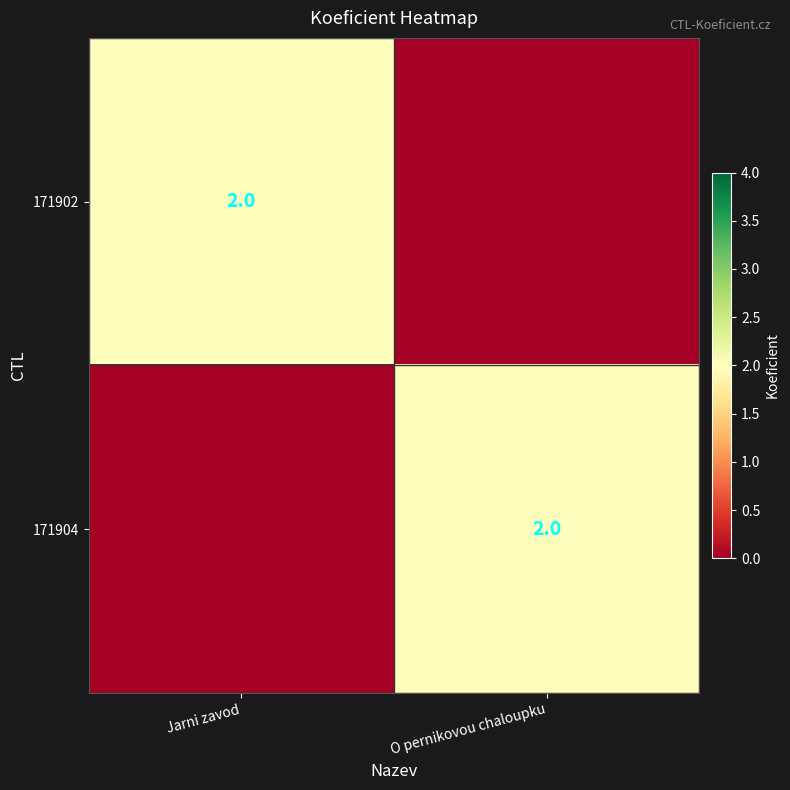

Which has a higher value, Jarni zavod or O pernikovou chaloupku?

Jarni zavod